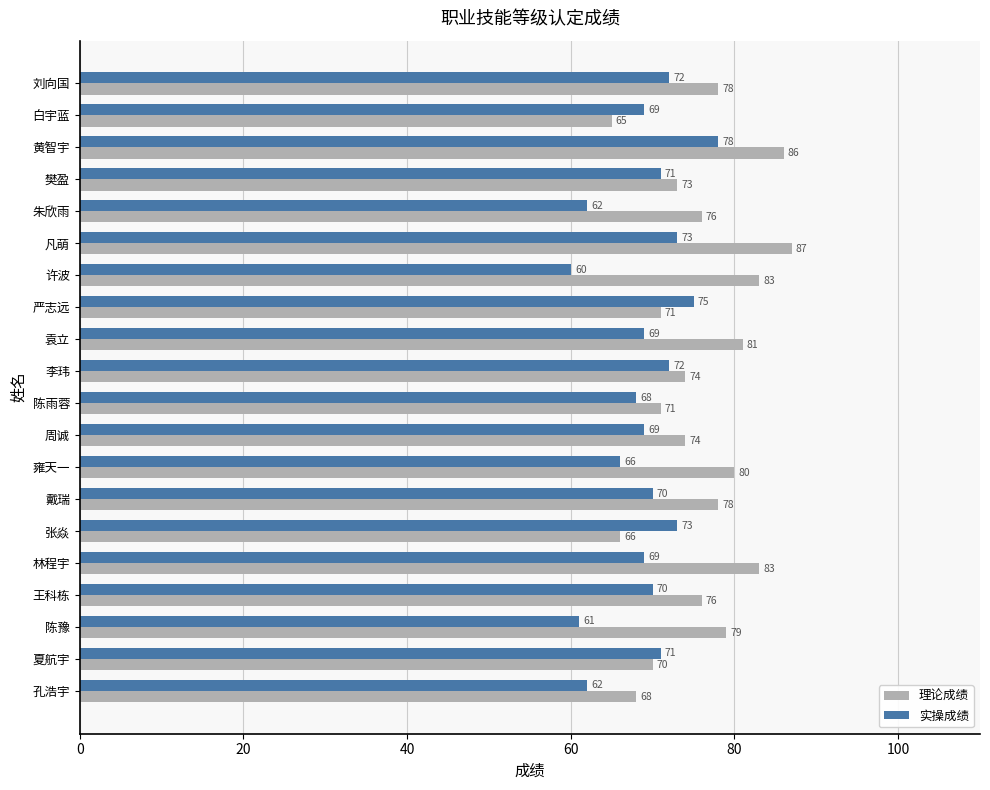

What is the approximate value of 理论成绩 at 张焱, to the nearest 10?

70